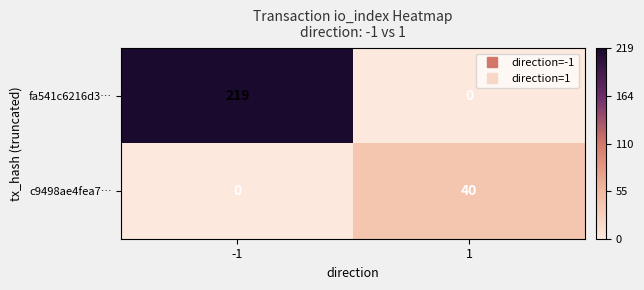

List the series in order of their peak value, lowest first.

c9498ae4fea7…, fa541c6216d3…